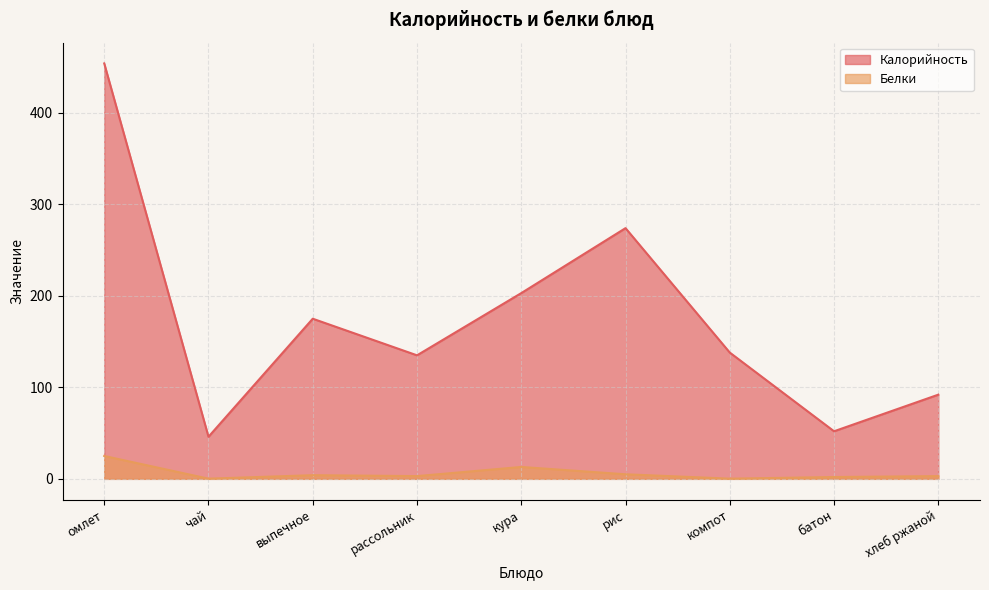

Reading left to right, list all the values displayed in this chart.

Калорийность: 454.0	46.0	175.0	135.0	203.0	274.0	138.0	52.0	92.0
Белки: 25.0	0.2	4.0	3.0	13.0	5.0	0.2	2.0	3.0